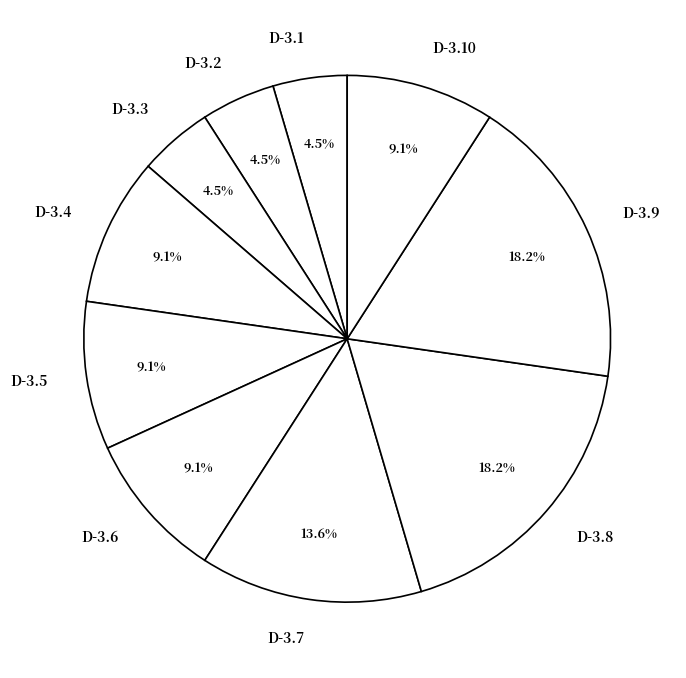

Is it true that D-3.9 is 18% of the pie?

True